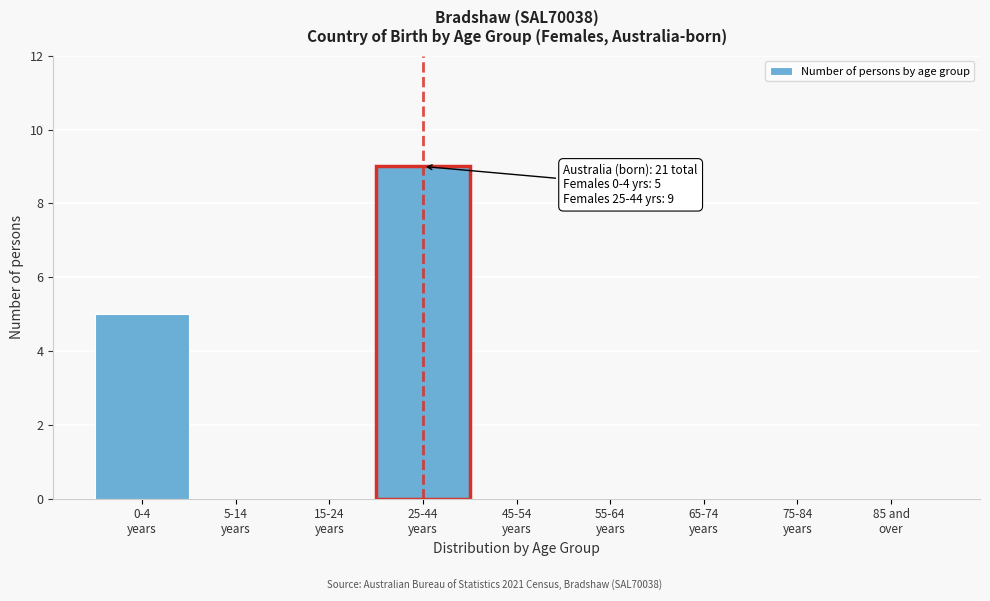

What is the sum of all values?

14